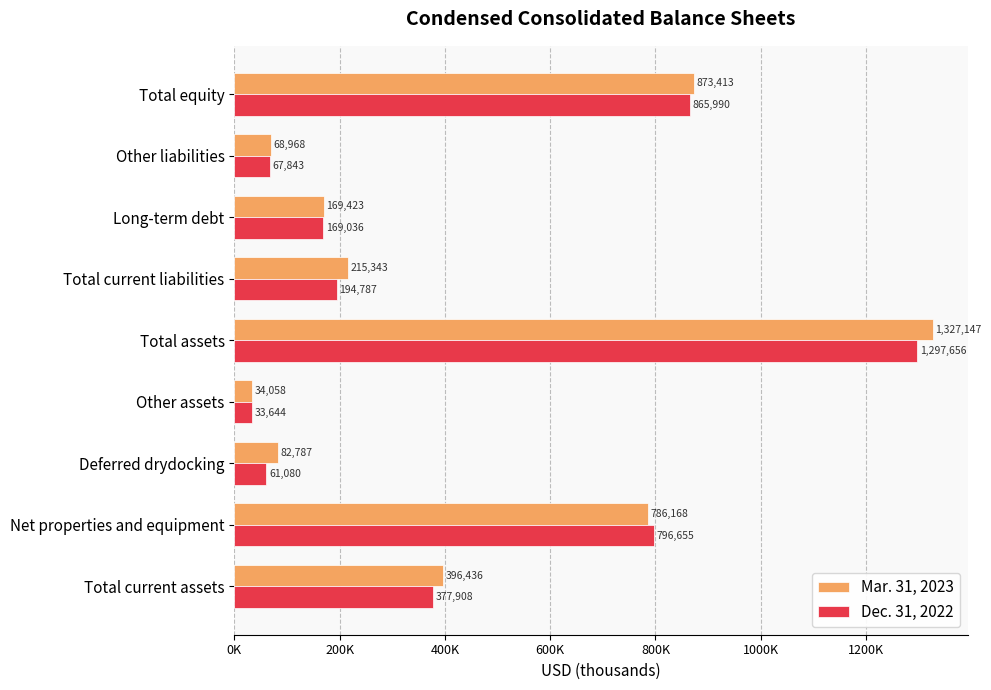

What are all the series names shown in the legend?

Mar. 31, 2023, Dec. 31, 2022